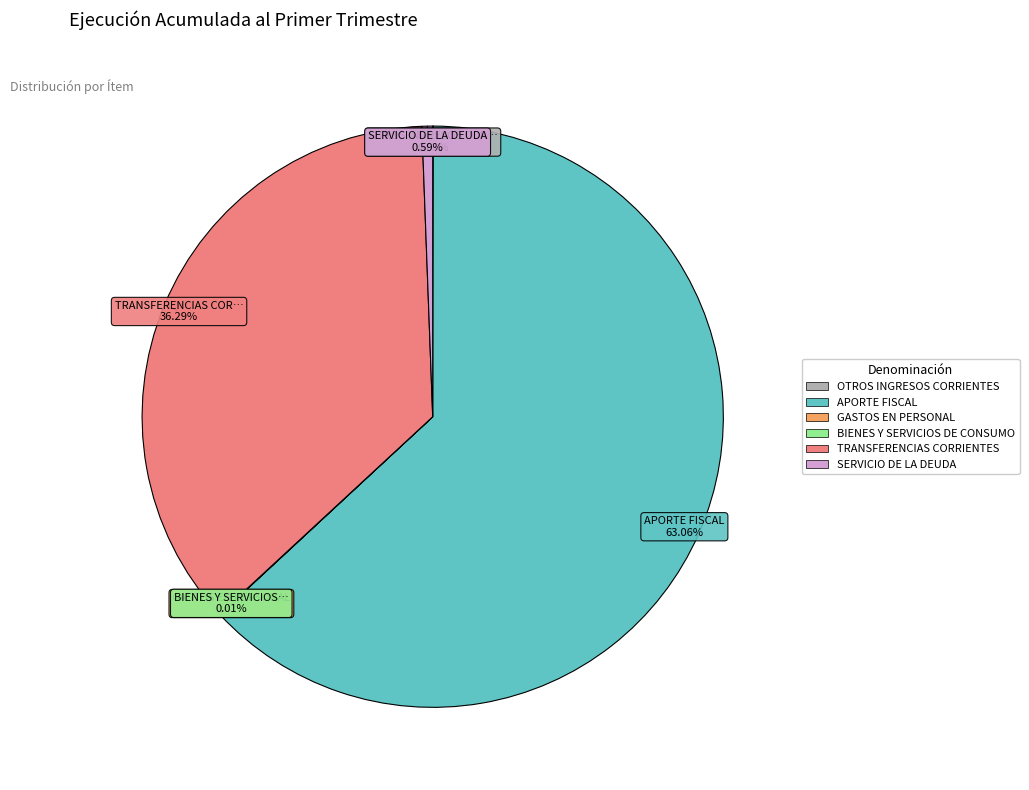

Which has a higher value, TRANSFERENCIAS CORRIENTES or SERVICIO DE LA DEUDA?

TRANSFERENCIAS CORRIENTES